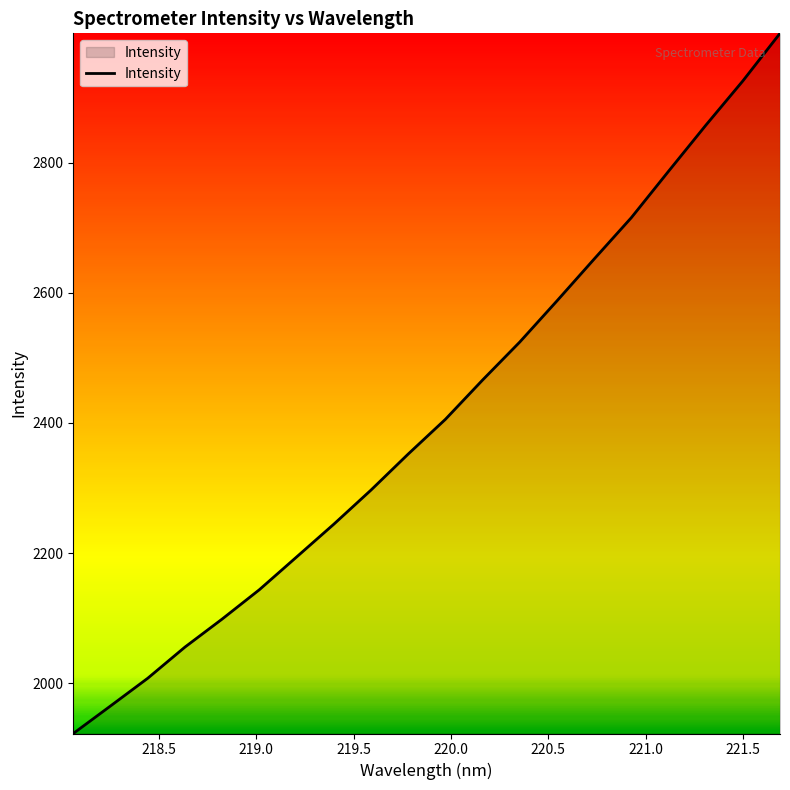

What is the difference between the maximum and minimum values?

1076.0